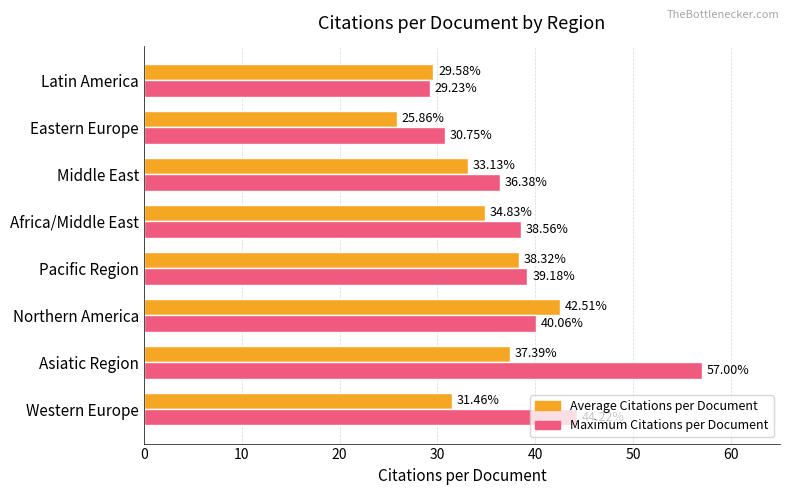

At Africa/Middle East, list the series in order from largest to smallest.

Maximum Citations per Document, Average Citations per Document